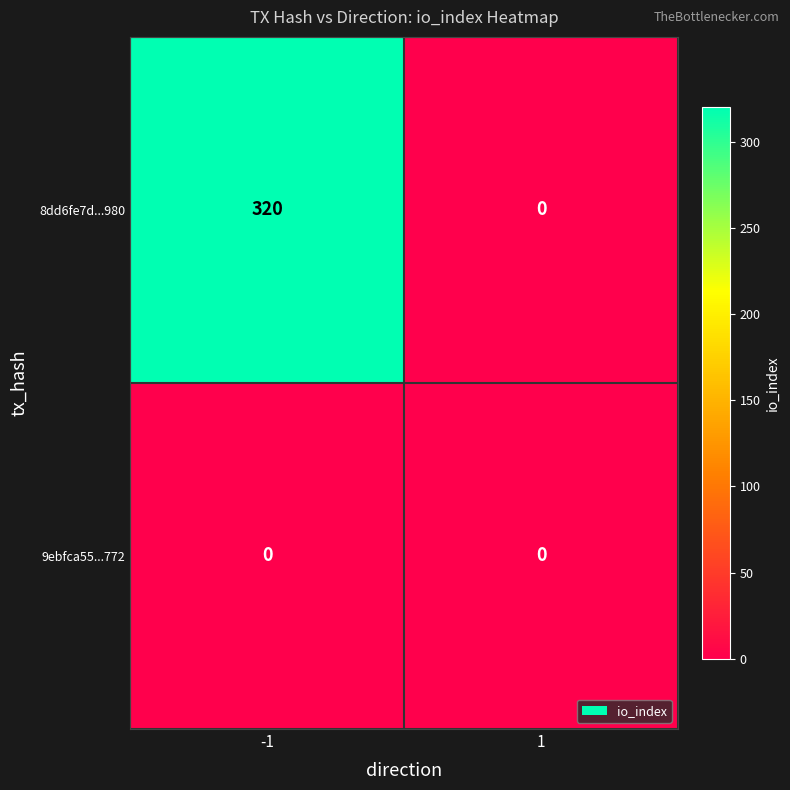

Reading left to right, list all the values displayed in this chart.

8dd6fe7d...980: 320	0
9ebfca55...772: 0	0